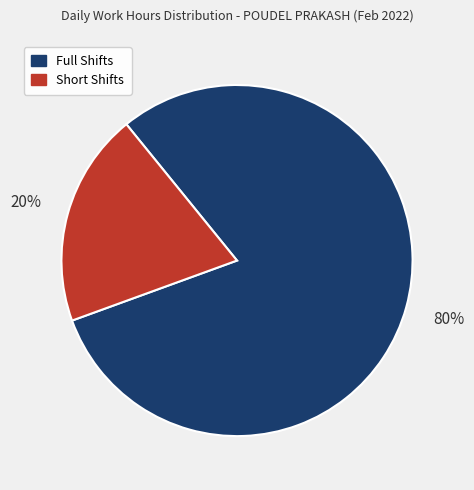

Is there a majority slice in this chart?

Yes